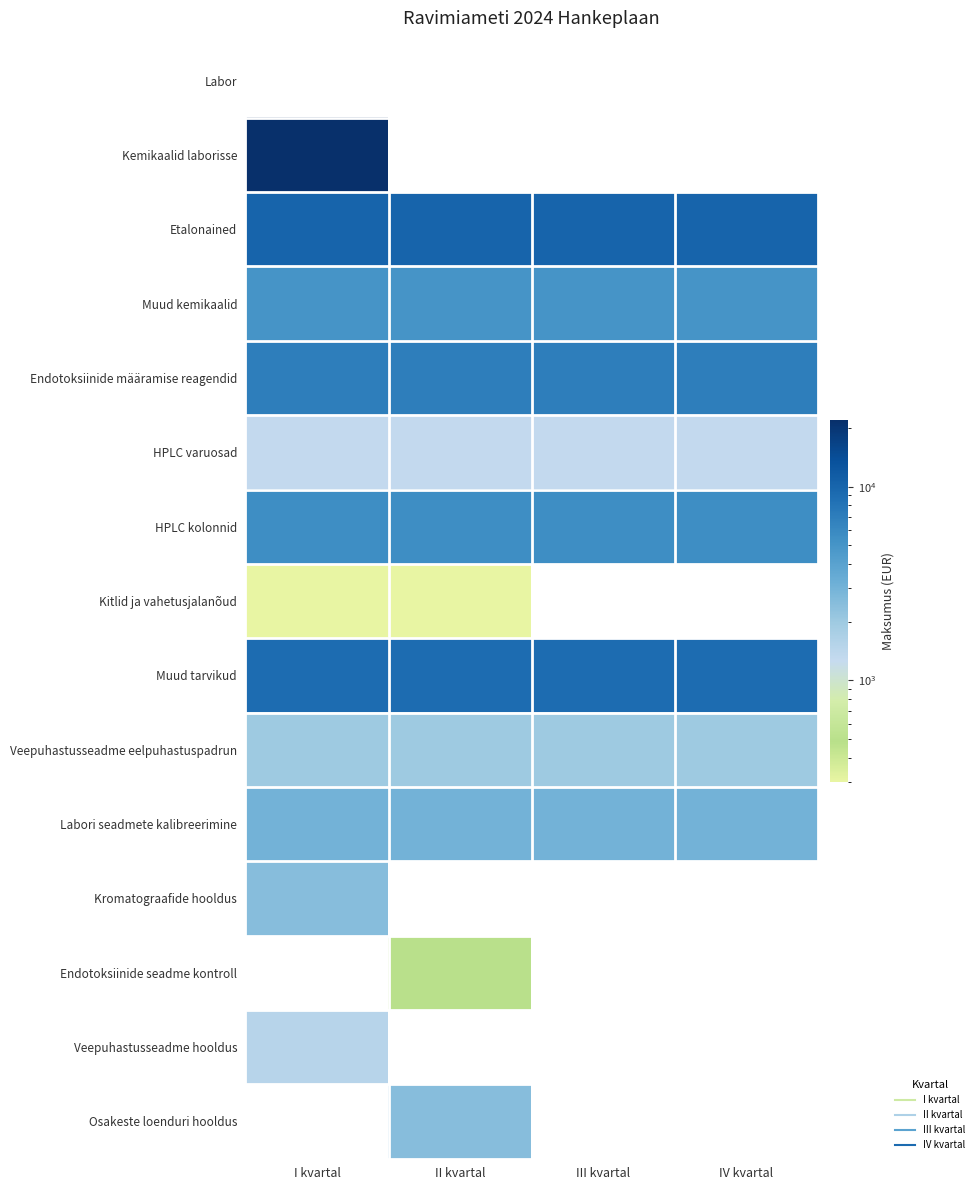

The value of Endotoksiinide seadme kontroll at II kvartal is 770.1. True or false?

False